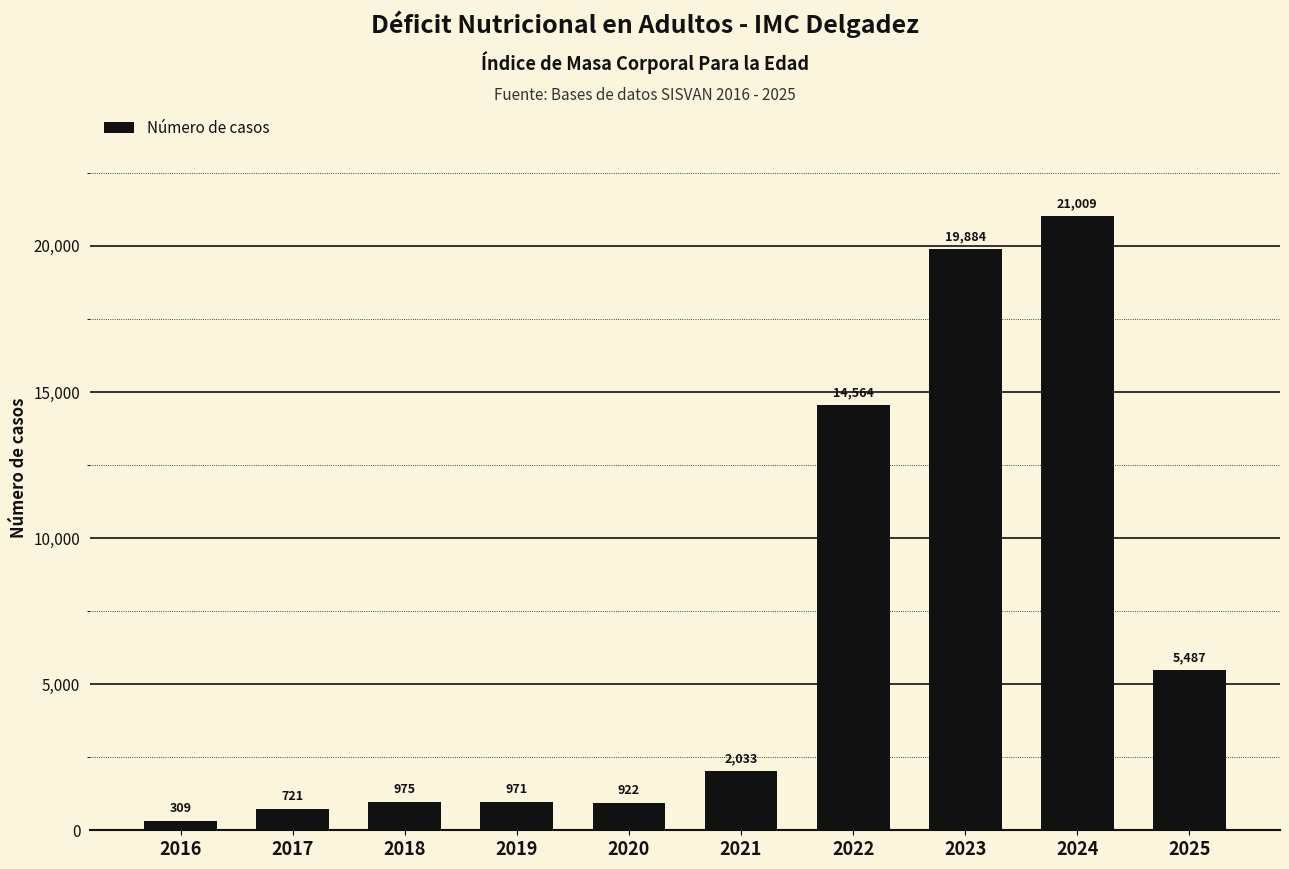

Rank the categories by value from highest to lowest.

2024, 2023, 2022, 2025, 2021, 2018, 2019, 2020, 2017, 2016